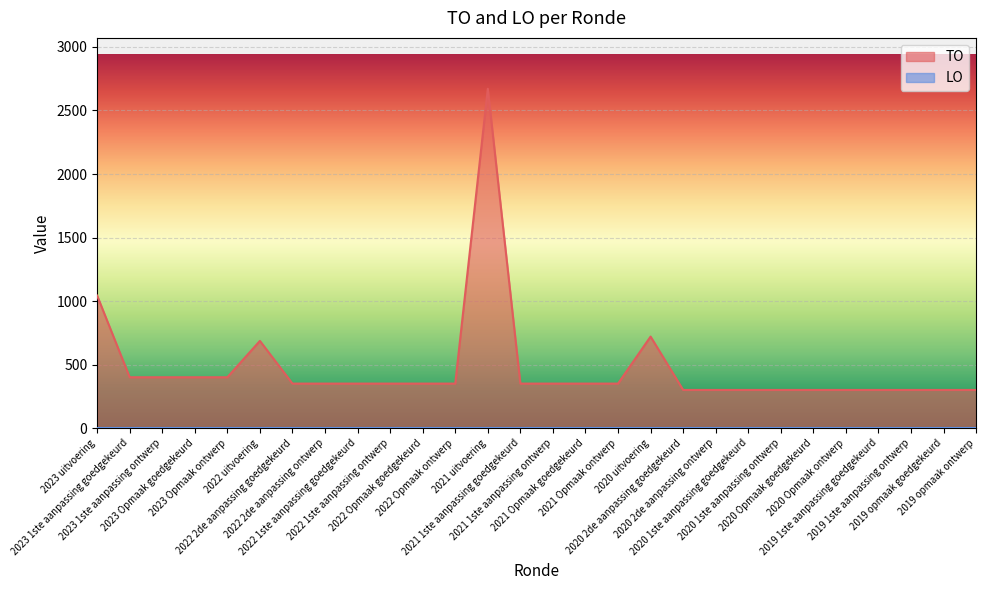

How many data points does each series have?

28